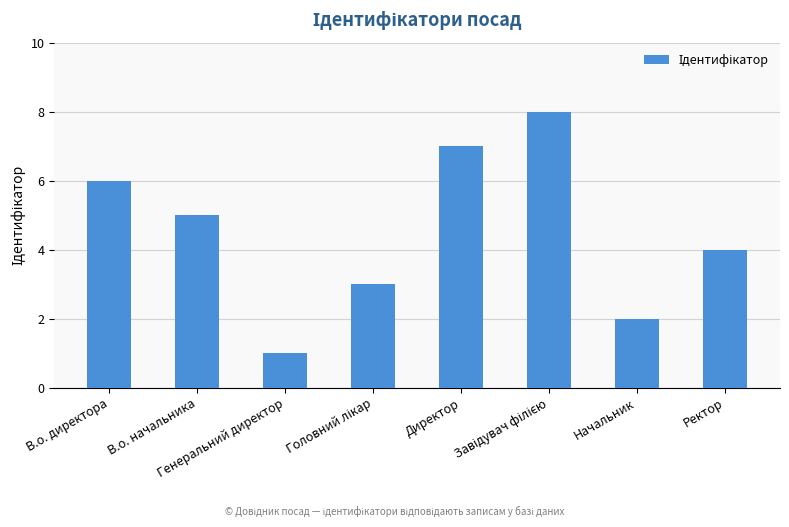

The value at Директор is 7. True or false?

True